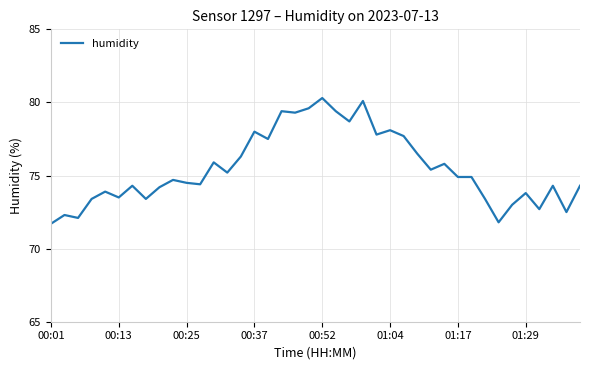

Count the number of values greater than 74.

27